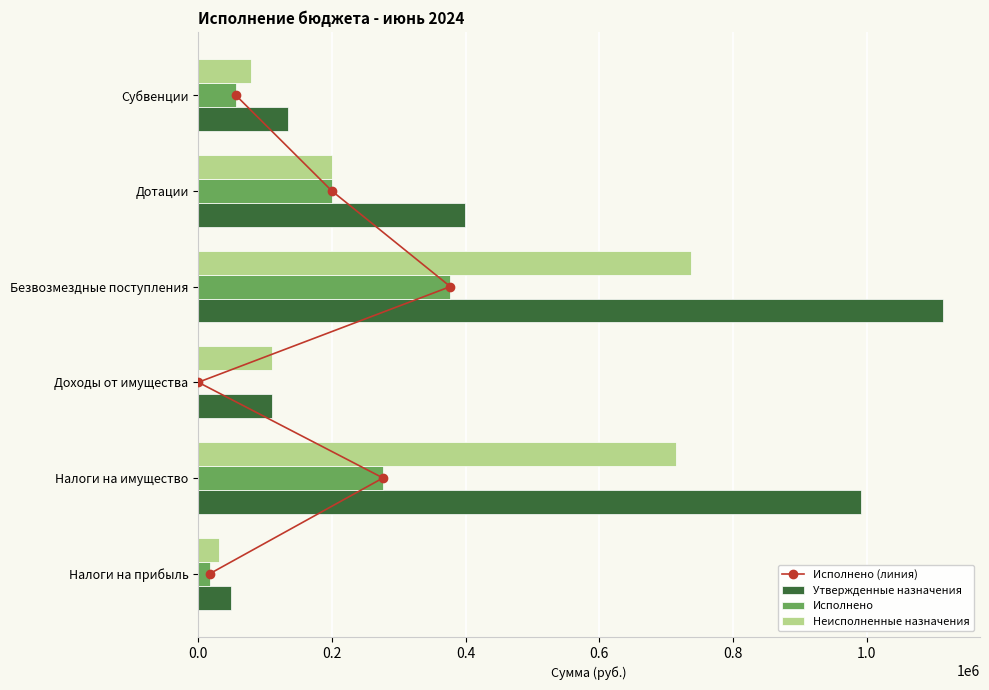

Rank the series by their average value, from lowest to highest.

Исполнено (линия), Исполнено, Неисполненные назначения, Утвержденные назначения